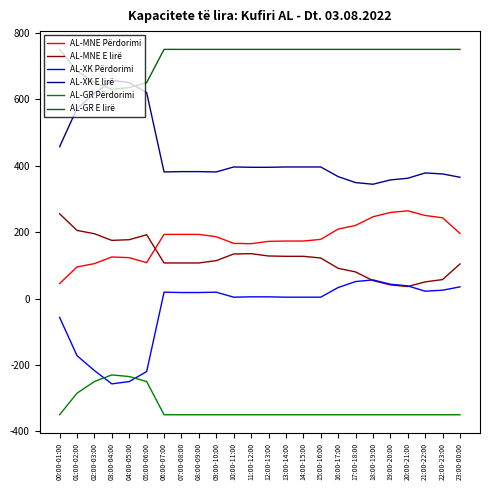

True or false: AL-MNE Përdorimi and AL-GR Përdorimi intersect in this chart.

False